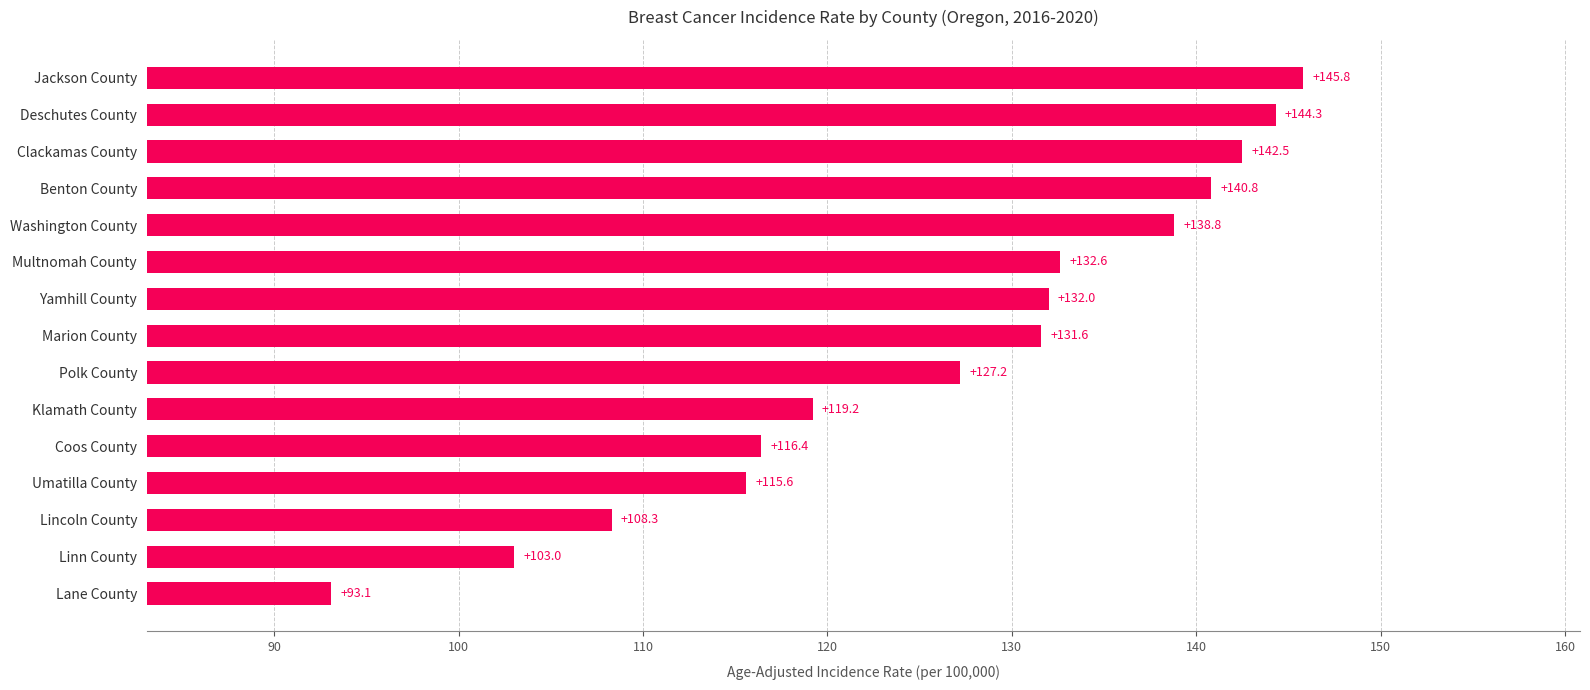

List the labels in order of value, largest first.

Jackson County, Deschutes County, Clackamas County, Benton County, Washington County, Multnomah County, Yamhill County, Marion County, Polk County, Klamath County, Coos County, Umatilla County, Lincoln County, Linn County, Lane County